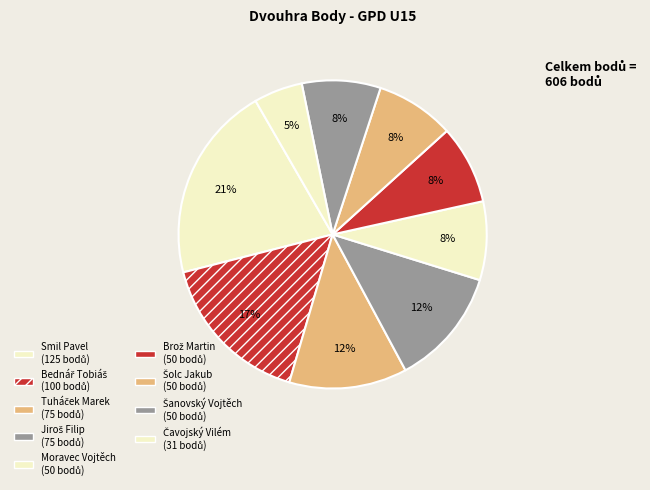

Count the number of slices in the pie.

9